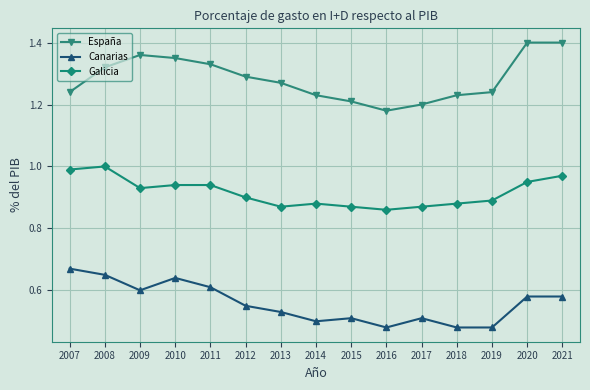

The Galicia series shows 0.3 at 2011. True or false?

False